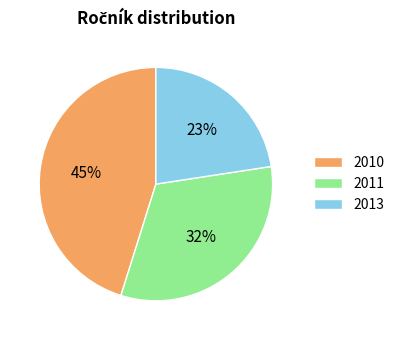

Rank the categories by value from highest to lowest.

2010, 2011, 2013